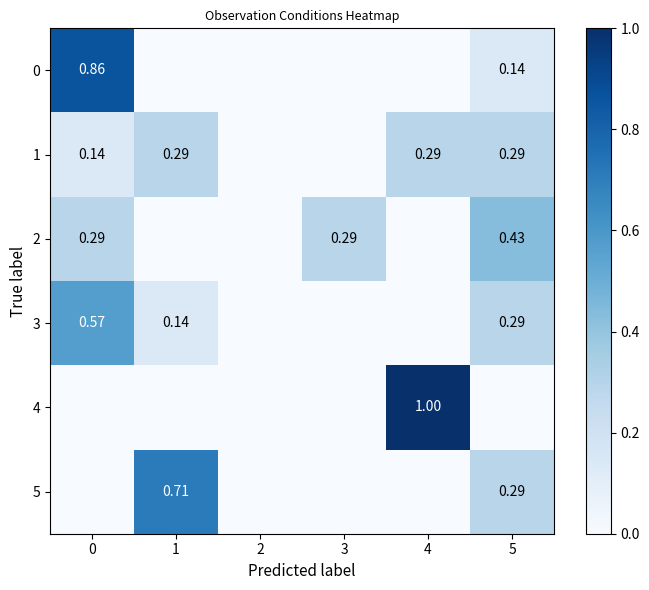

What is the total value across all series at 1?

1.1